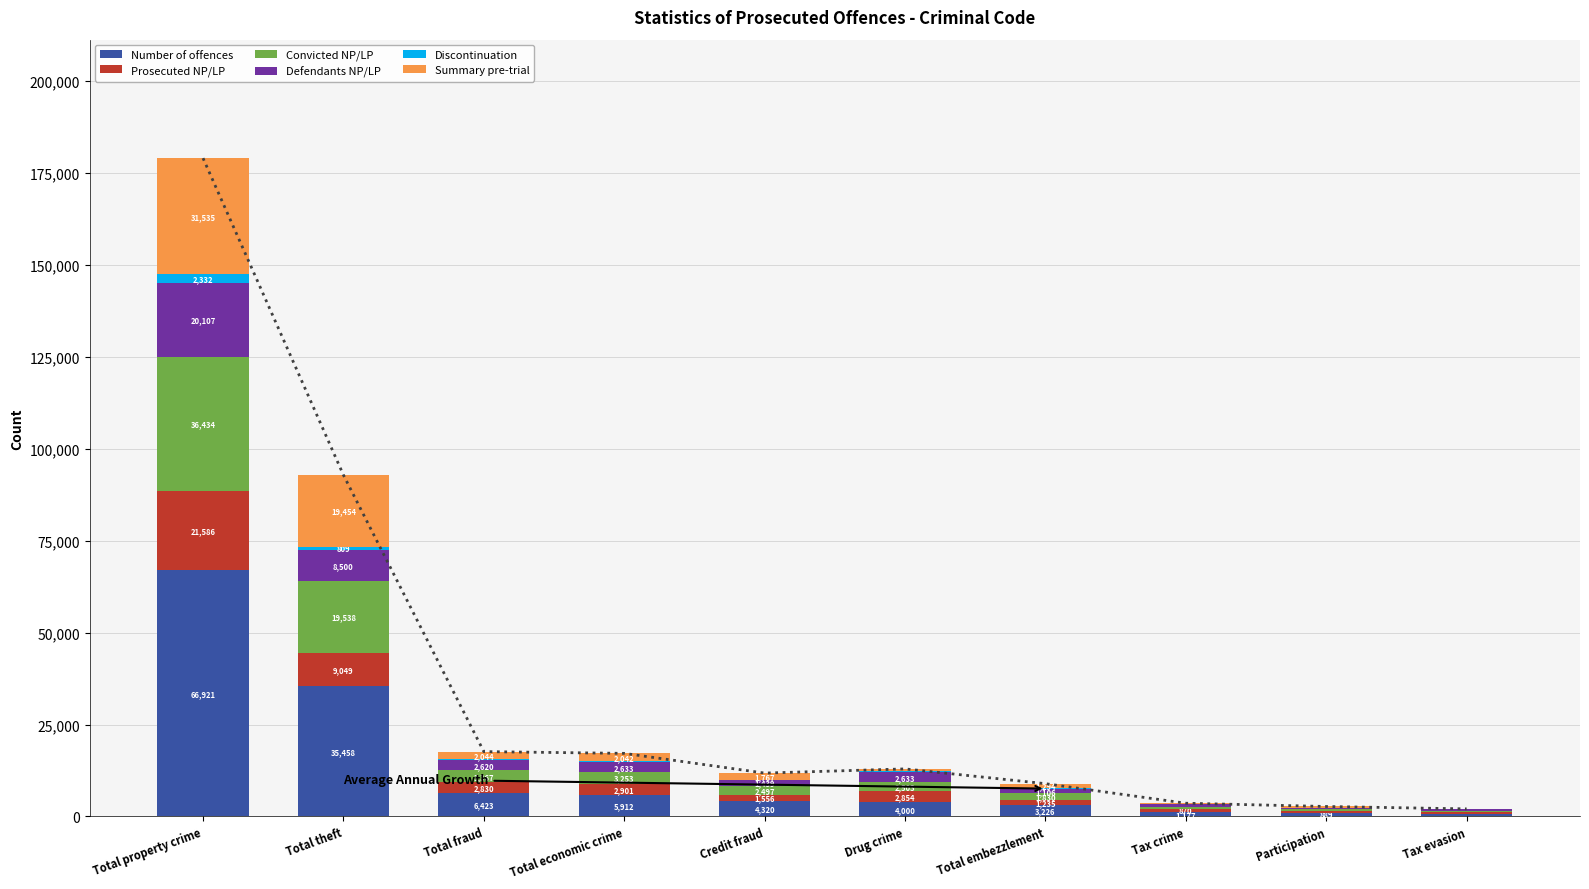

The value of Convicted NP/LP at Credit fraud is 2497. True or false?

True